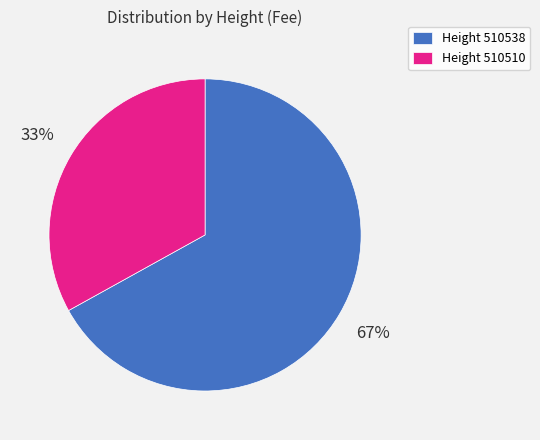

What is the largest slice in the pie chart?

Height 510538